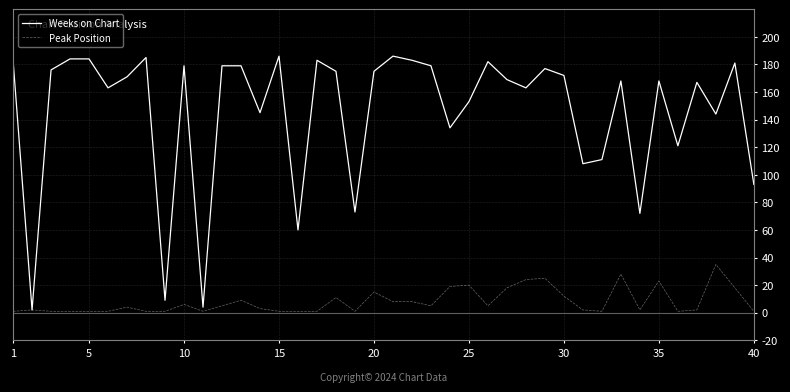

Which series has the widest spread of values?

Weeks on Chart